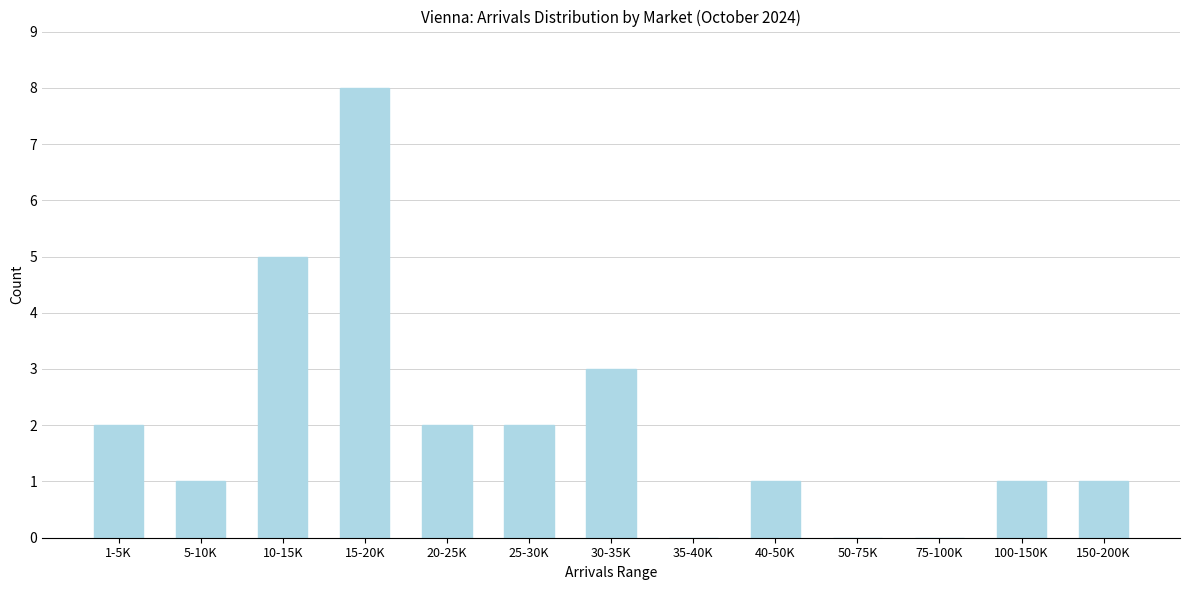

Reading left to right, what are all the values shown in this chart?

1-5K=2	5-10K=1	10-15K=5	15-20K=8	20-25K=2	25-30K=2	30-35K=3	35-40K=0	40-50K=1	50-75K=0	75-100K=0	100-150K=1	150-200K=1